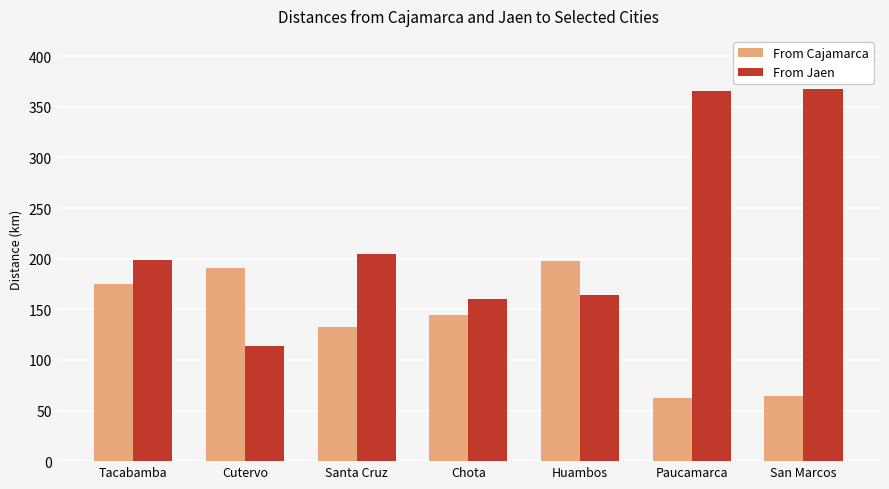

What is the value of the From Jaen bar at the 6th from the left?

366